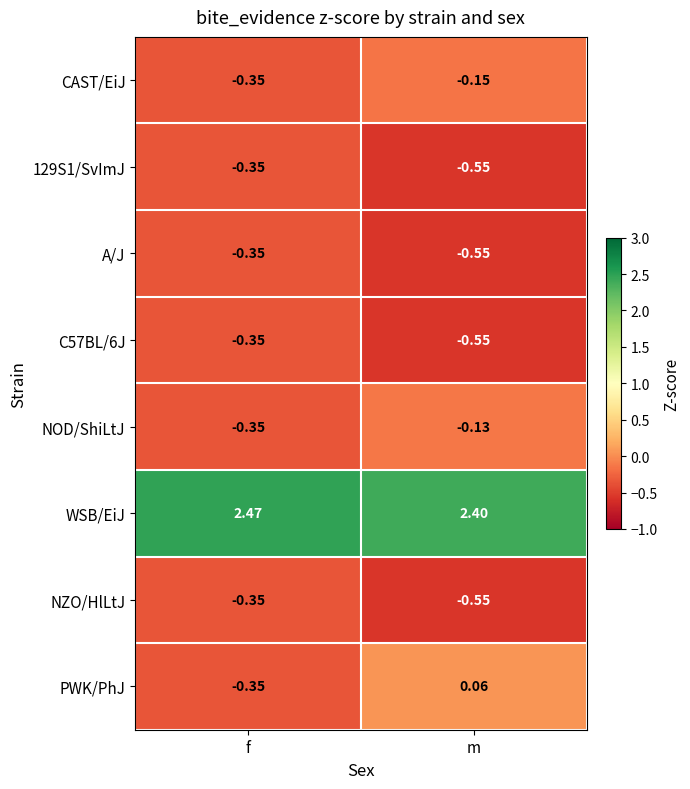

At which category is the sum across all series the highest?

f